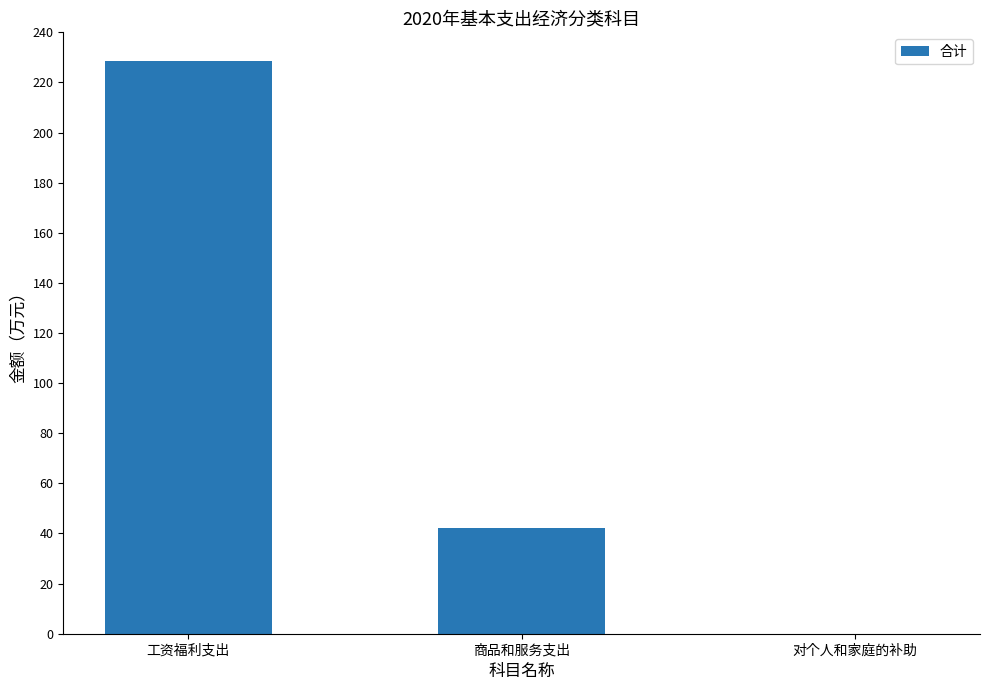

How many series are shown in this chart?

1